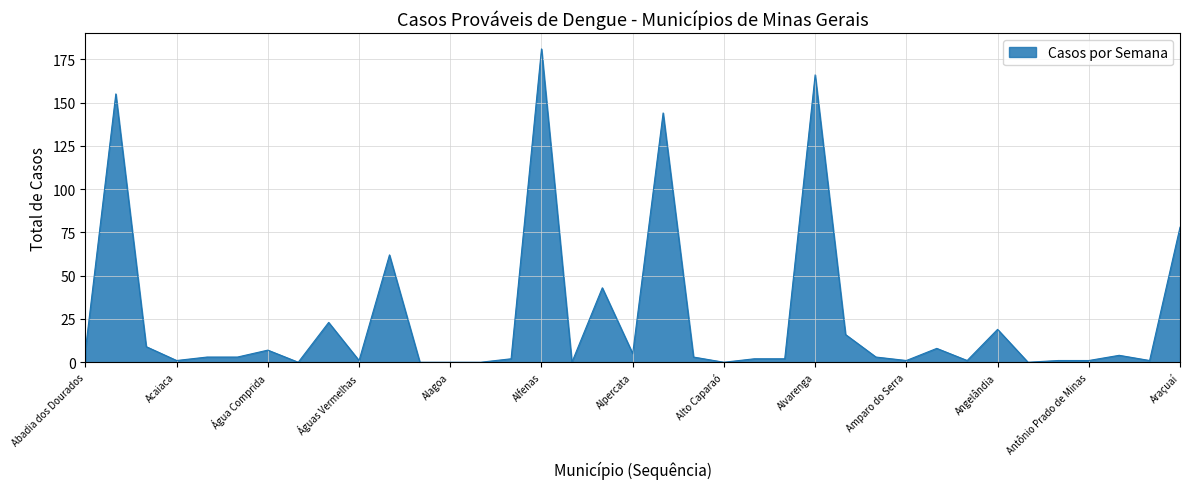

What is the difference between the maximum and minimum values?

181